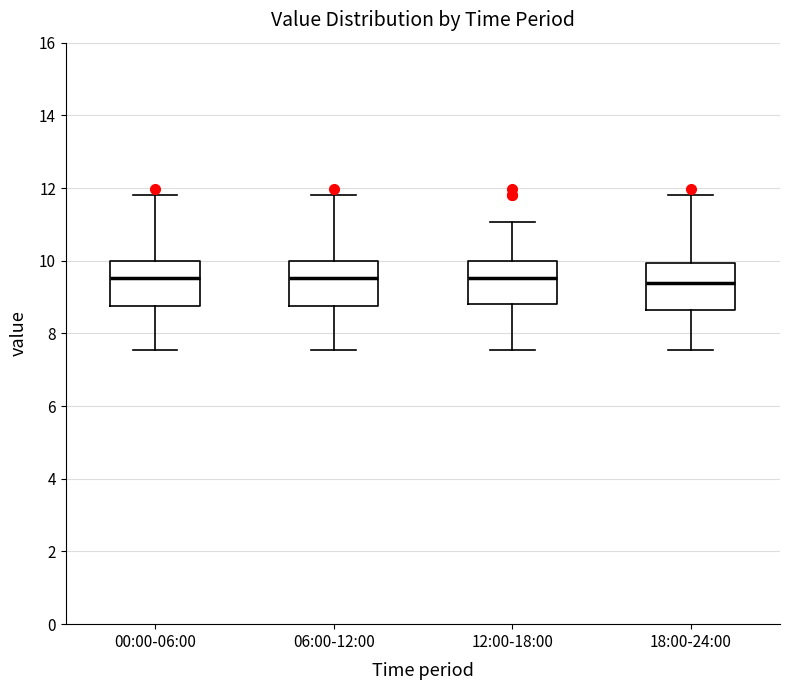

Where does the median line of the box for 18:00-24:00 sit on the y-axis? The values are not printed on the chart, so give them approximately, as read against the axis.

9.4